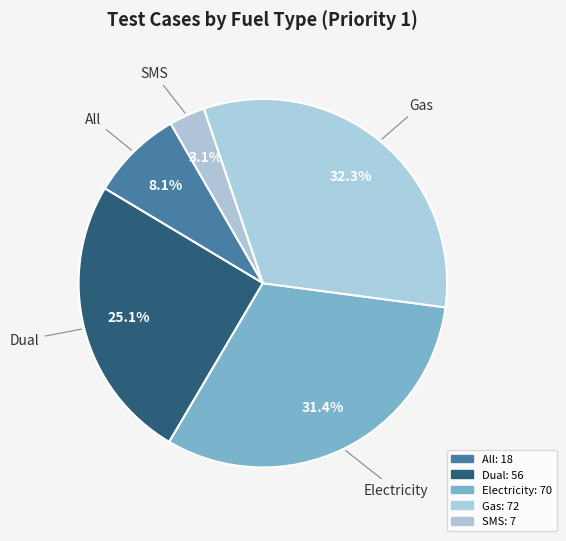

What percentage is NOT represented by Gas?

67.7%